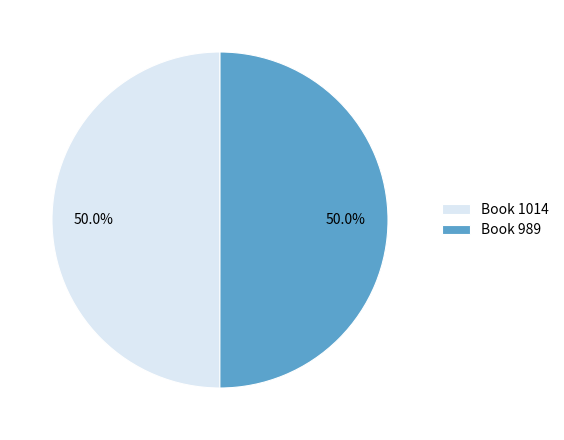

How much of the chart is everything except Book 1014?

50.0%